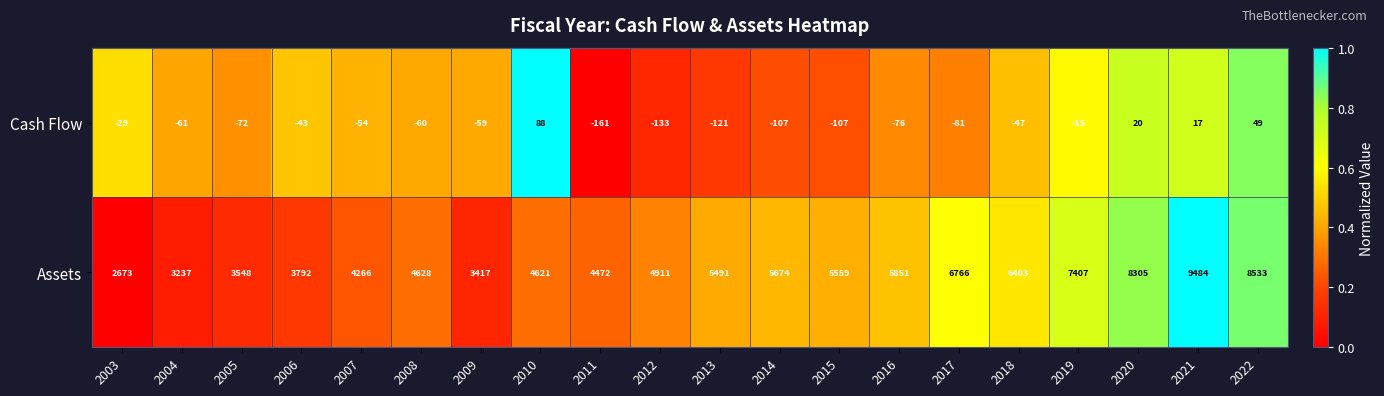

Between 2005 and 2008, which series saw the biggest shift?

Assets